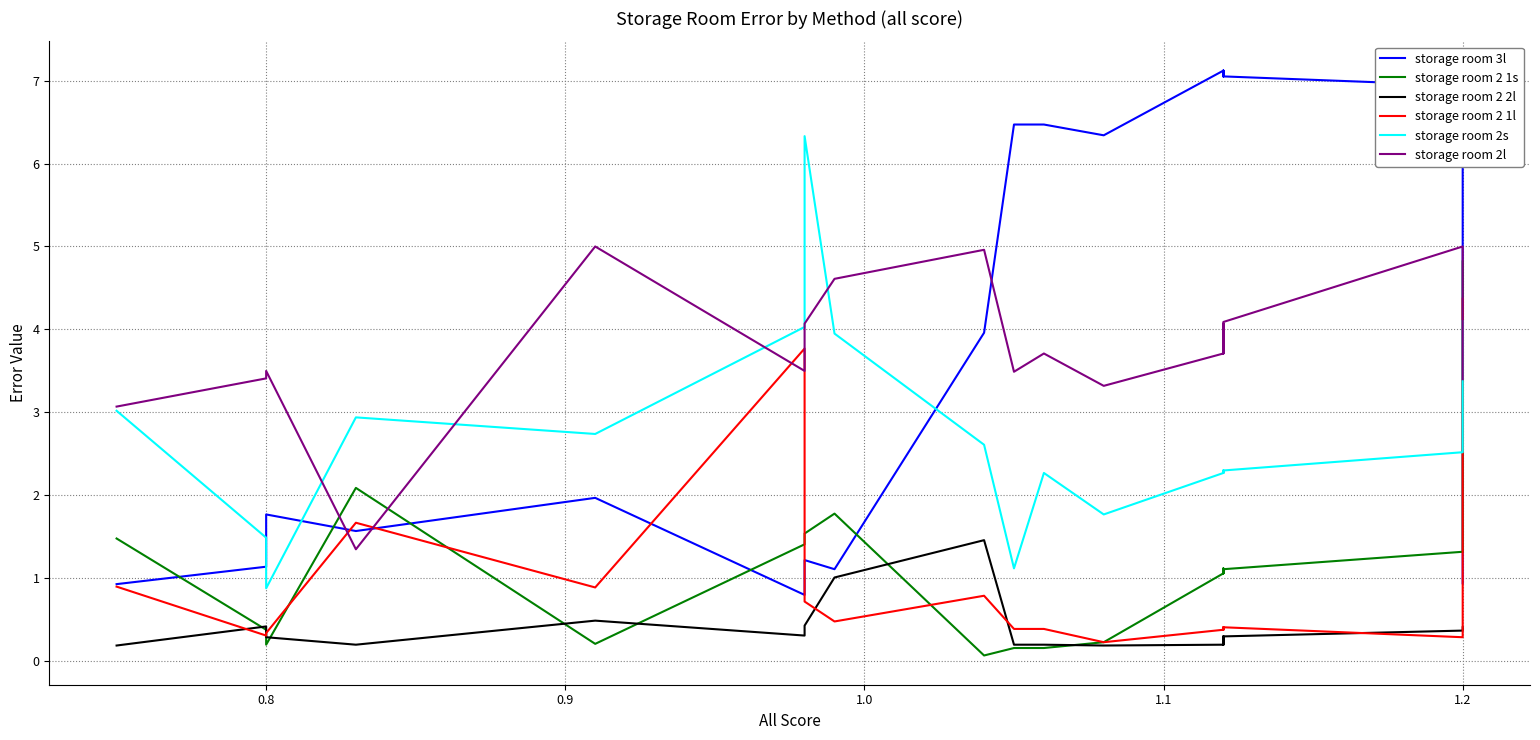

What are all the series names shown in the legend?

storage room 3l, storage room 2 1s, storage room 2 2l, storage room 2 1l, storage room 2s, storage room 2l